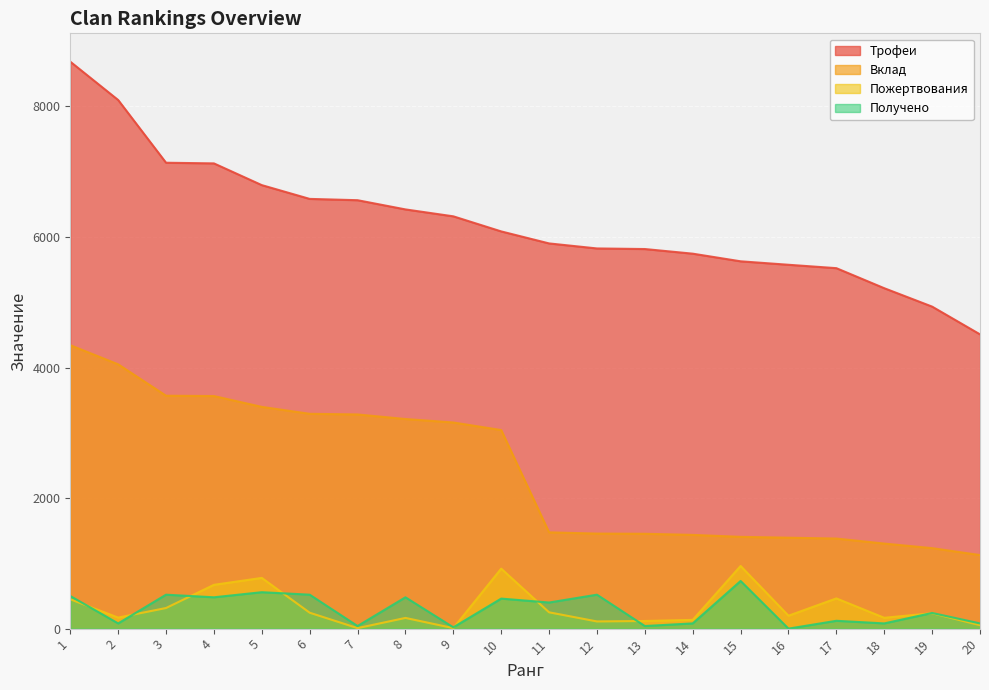

Which has a higher value, 8 or 13?

8